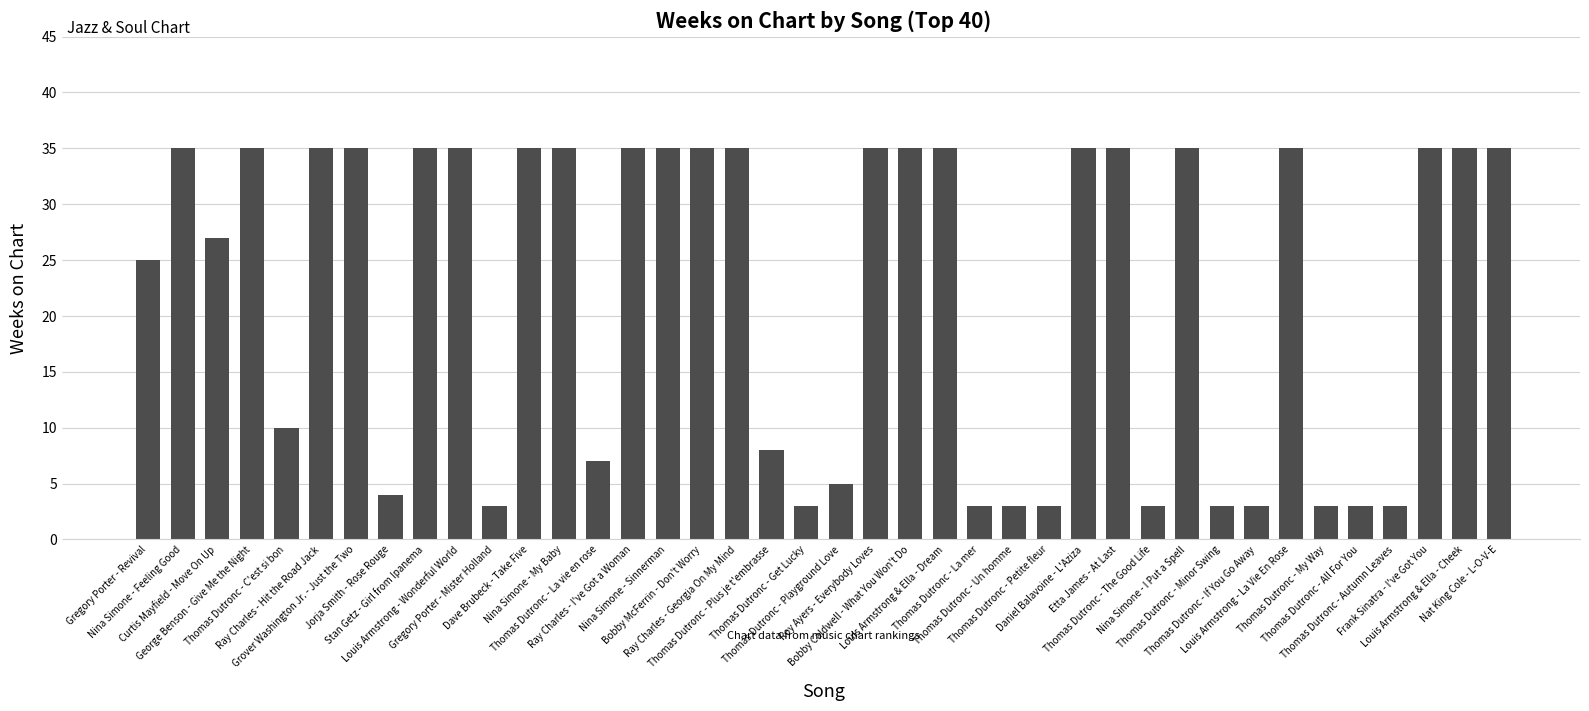

What is the difference between the second highest and minimum values?

32